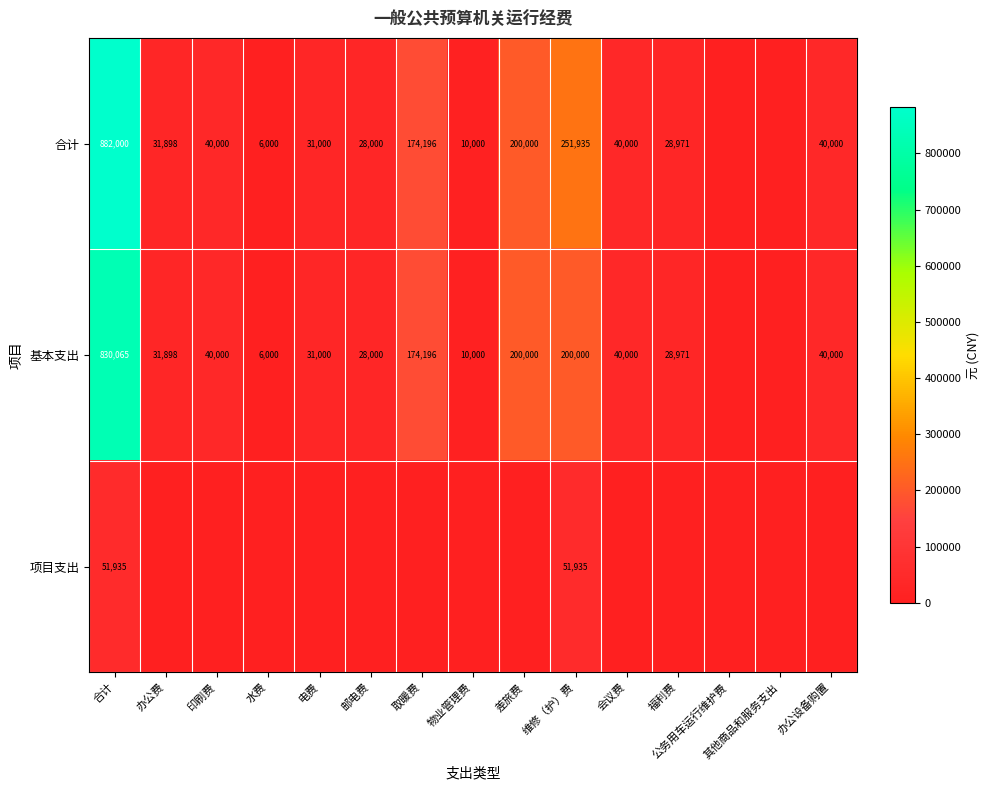

What is the difference between the highest and lowest values at 维修（护）费?

200000